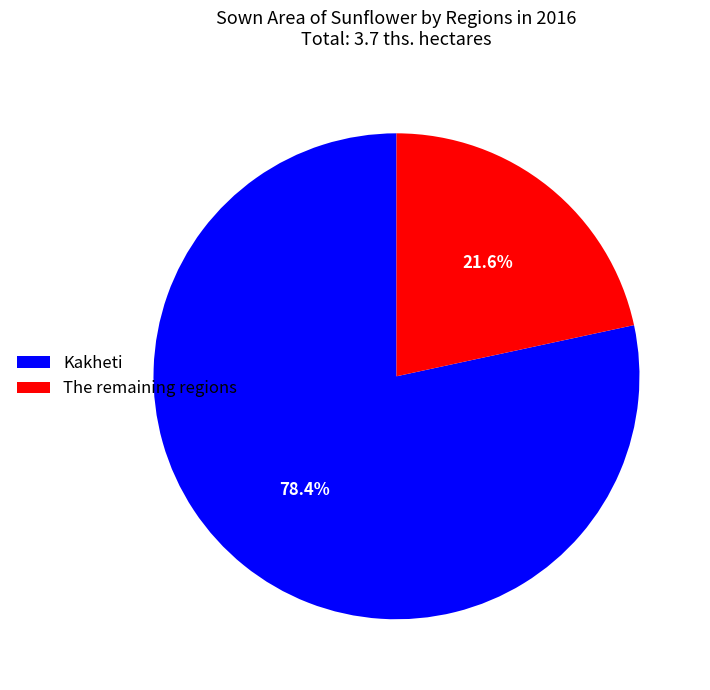

Rank the categories by value from lowest to highest.

The remaining regions, Kakheti